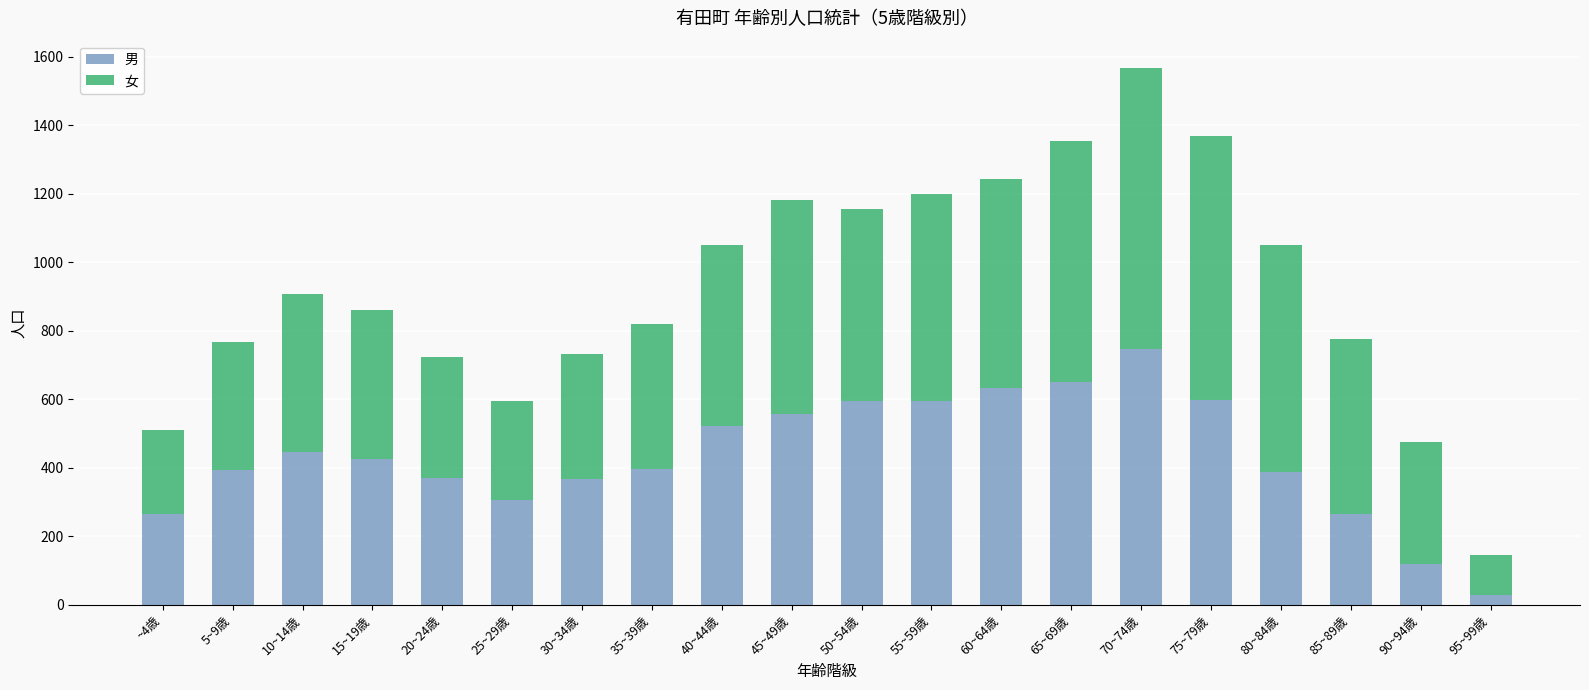

What is the difference between the maximum and second lowest values in the 男 series?

626